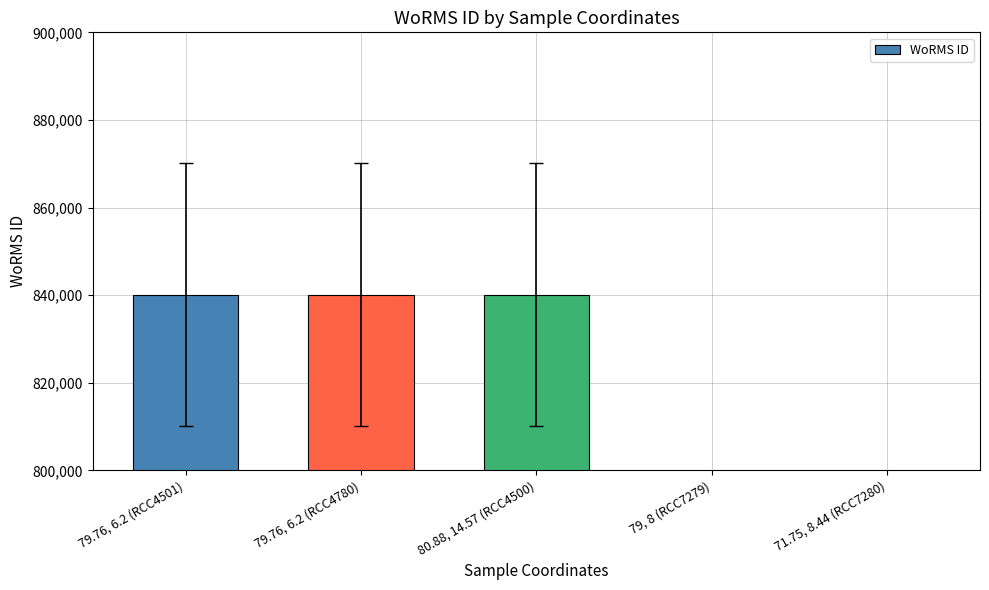

What is the sum of all values?

2750535